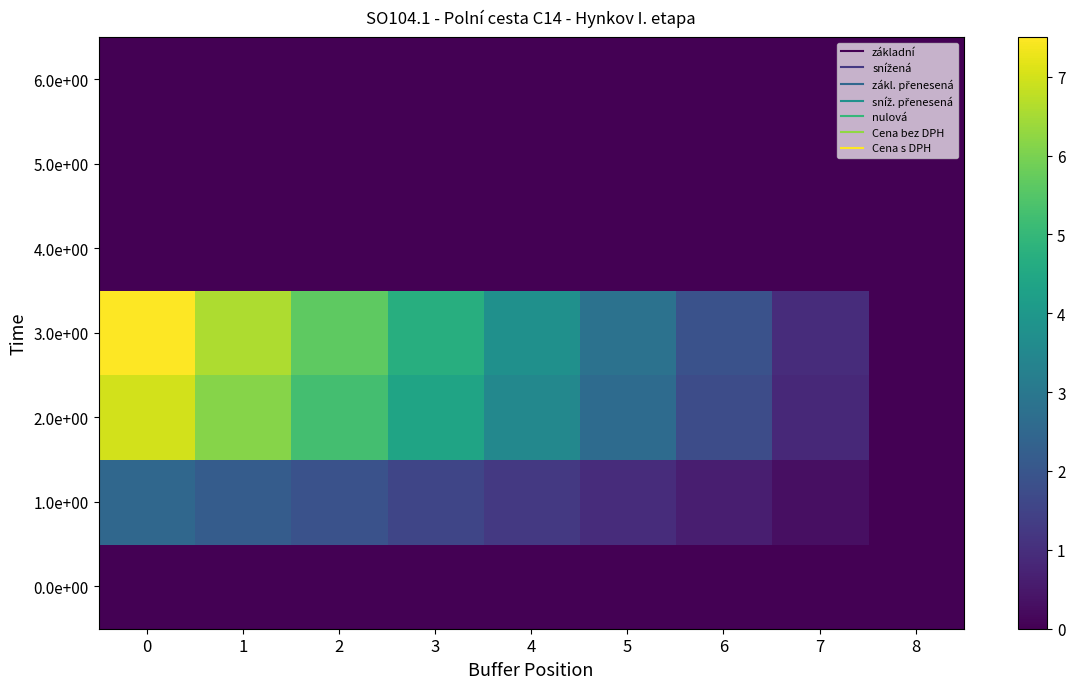

Rank the series by their maximum value, from lowest to highest.

0.0e+00, 4.0e+00, 5.0e+00, 6.0e+00, 1.0e+00, 2.0e+00, 3.0e+00